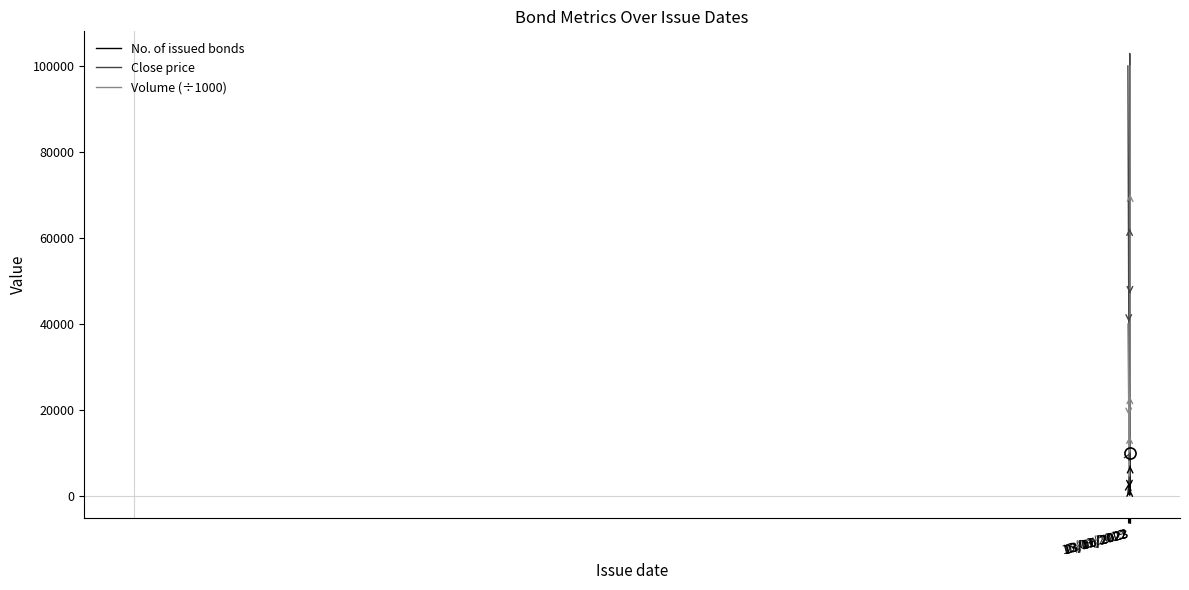

Where do Close price and No. of issued bonds first cross each other?

15/03/2019 and 13/02/2022